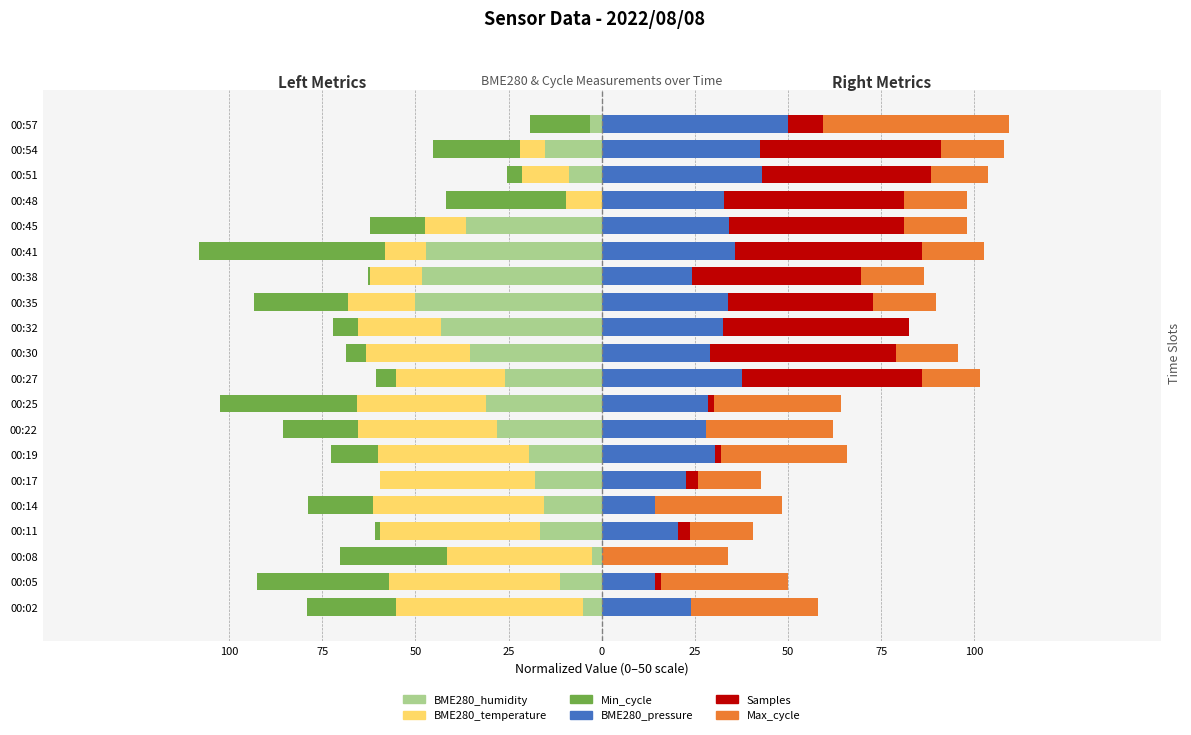

At how many categories does at least one series exceed -21?

20